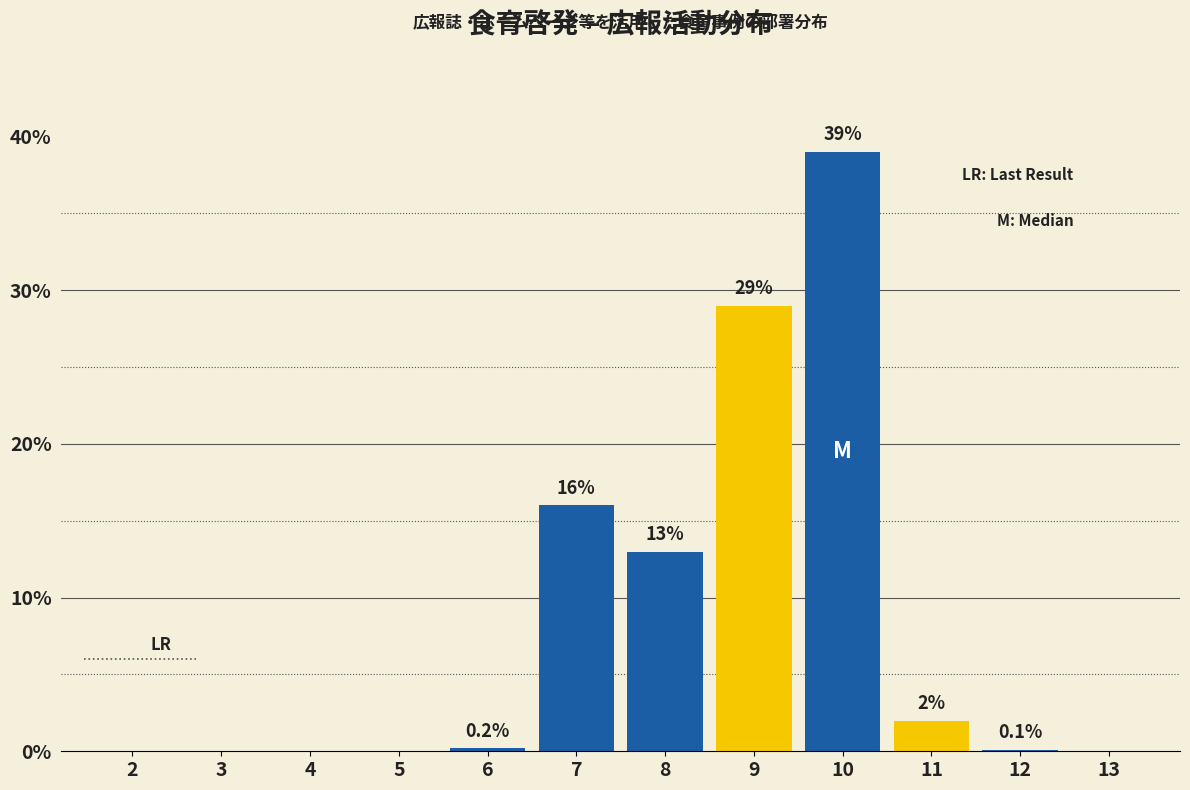

Reading right to left, what are all the values shown in this chart?

13=0.0	12=0.1	11=2.0	10=39.0	9=29.0	8=13.0	7=16.0	6=0.2	5=0.0	4=0.0	3=0.0	2=0.0